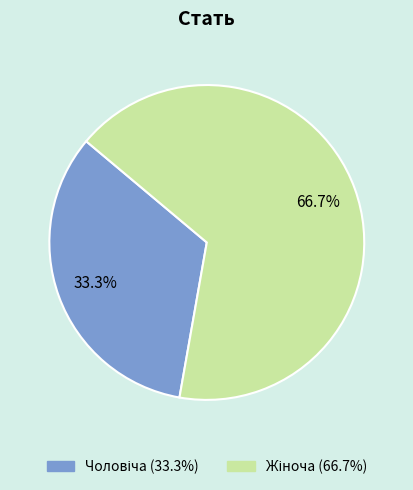

Does any single category account for the majority?

Yes